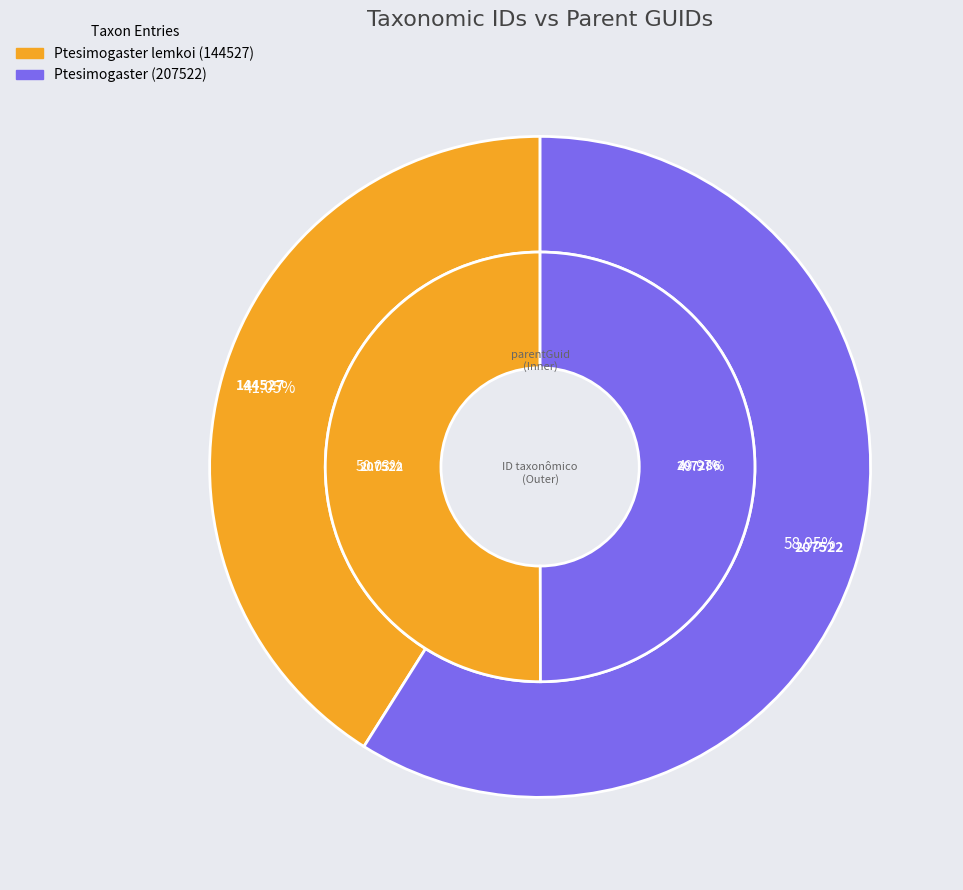

Count the number of slices in the pie.

2